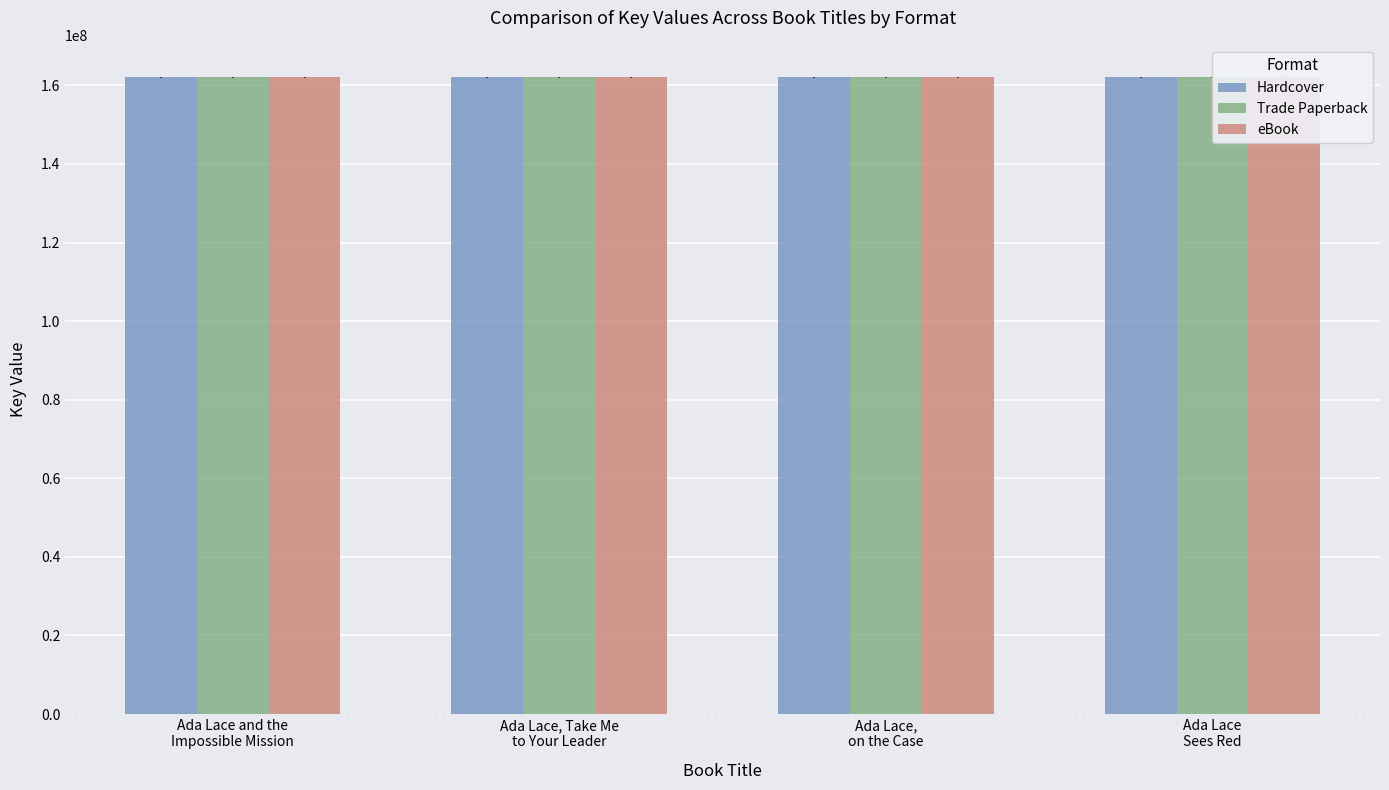

How many values in the Hardcover series are below 161999012?

2